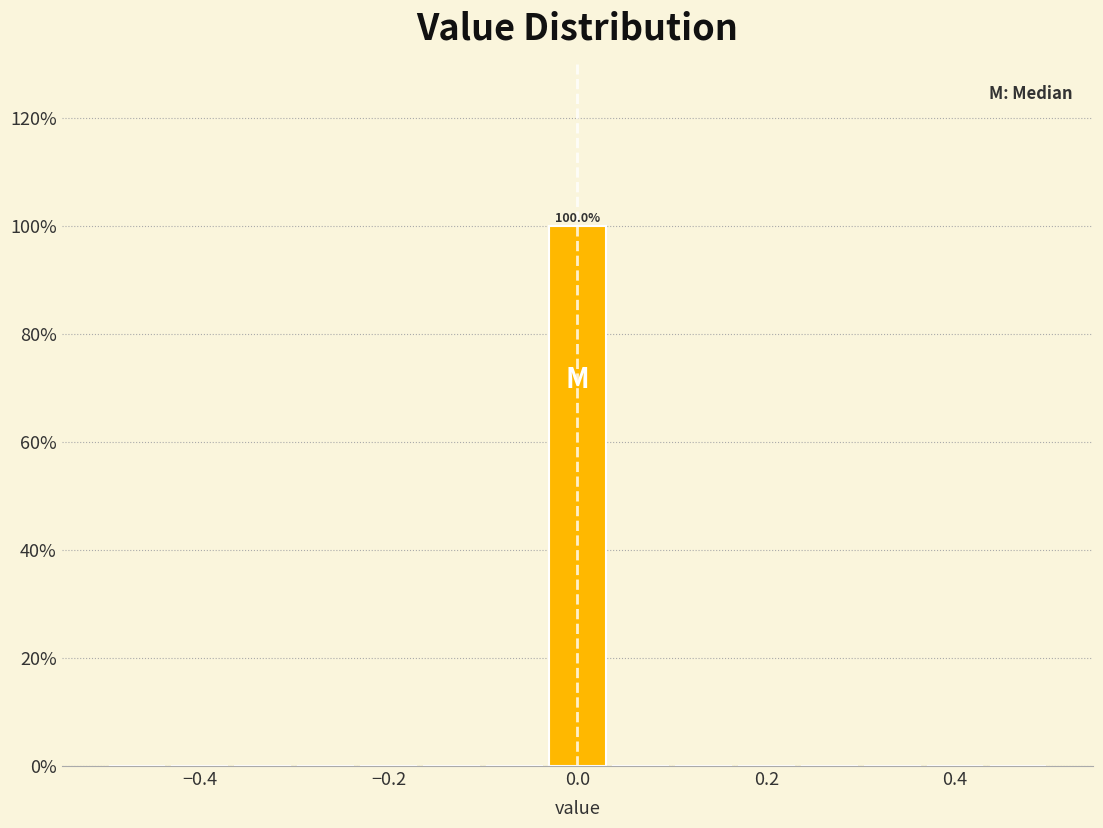

Around what value on the x-axis is the tallest bar? Give the approximate position of its centre, as read against the axis.

0.00